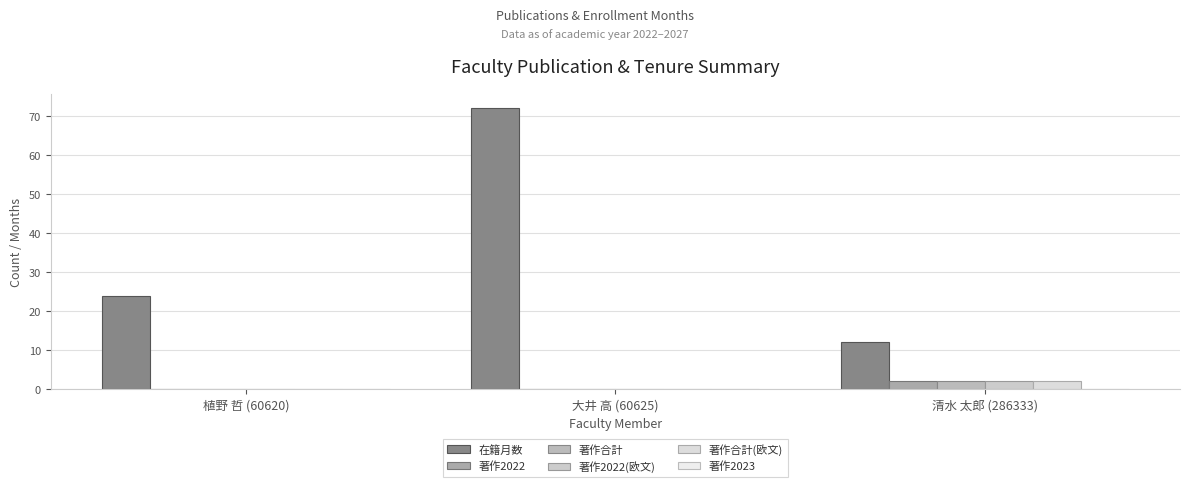

How many categories are shown in the chart?

3